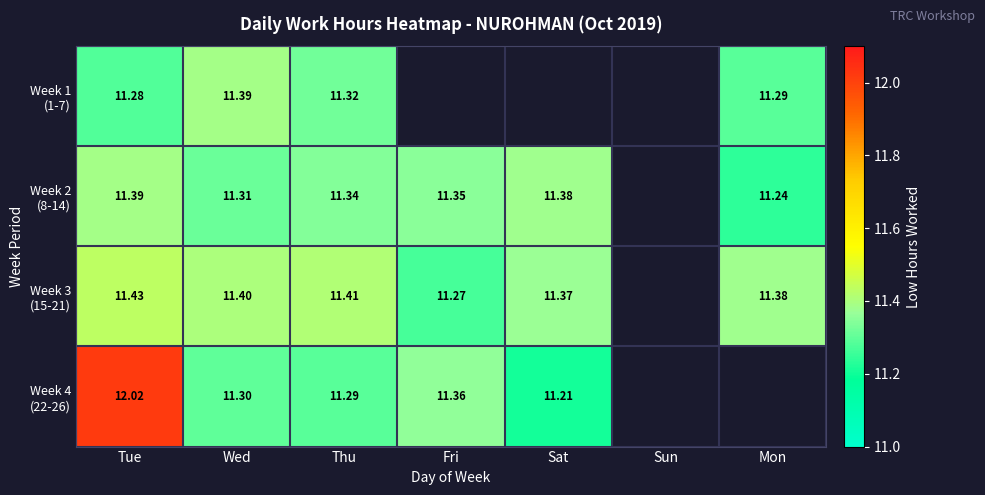

Which series has the widest spread of values?

Week 4 (22-26)